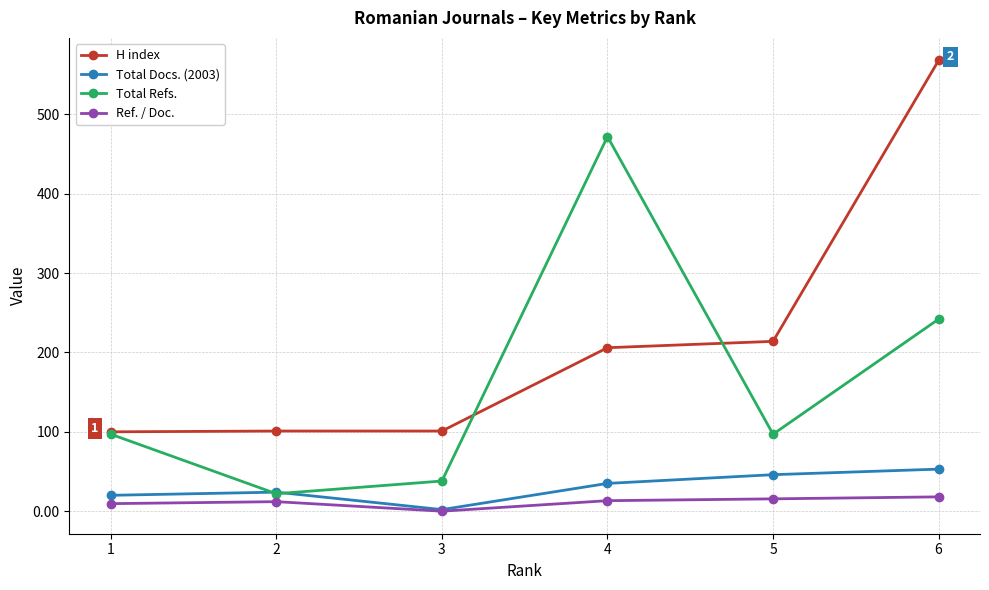

True or false: H index and Ref. / Doc. cross at least once.

False